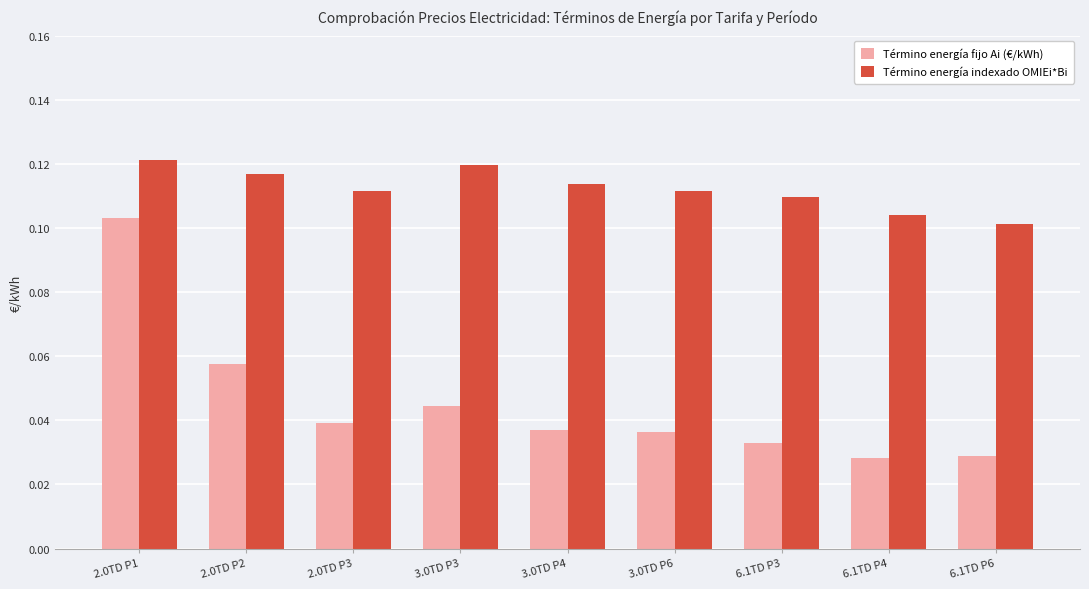

What is the sum of all Término energía indexado OMIEi*Bi values?

1.0